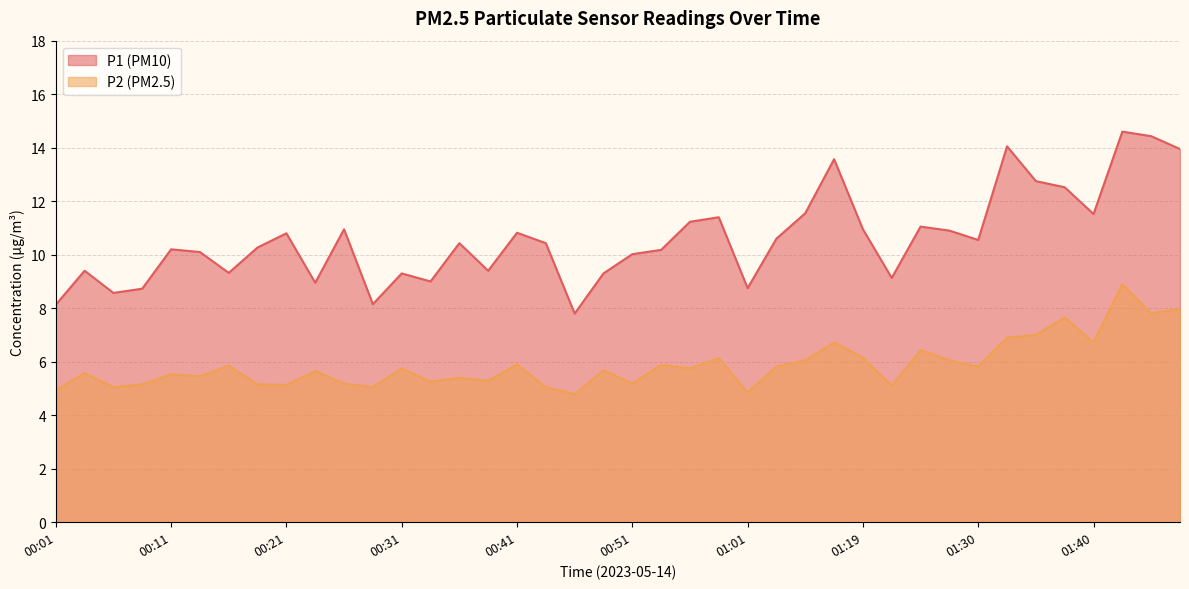

What position from the left is 00:21?

9